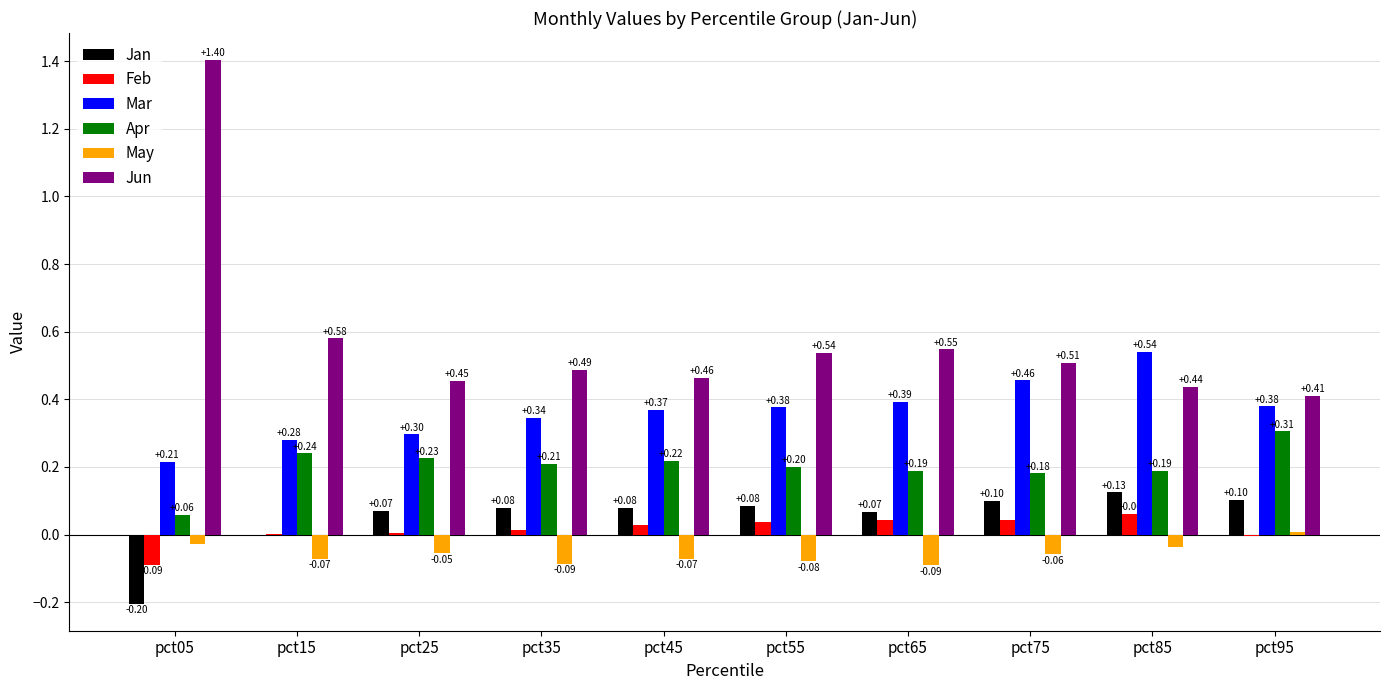

How many categories are shown in the chart?

10